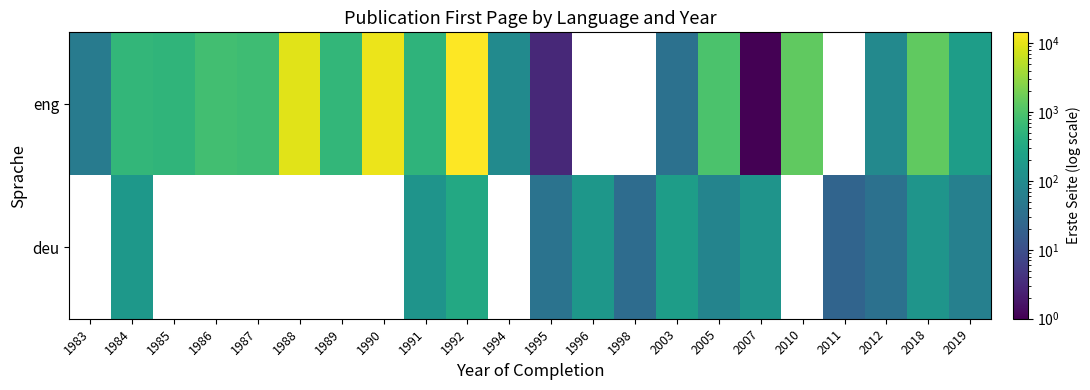

Where does the deu series first go above 142?

1984